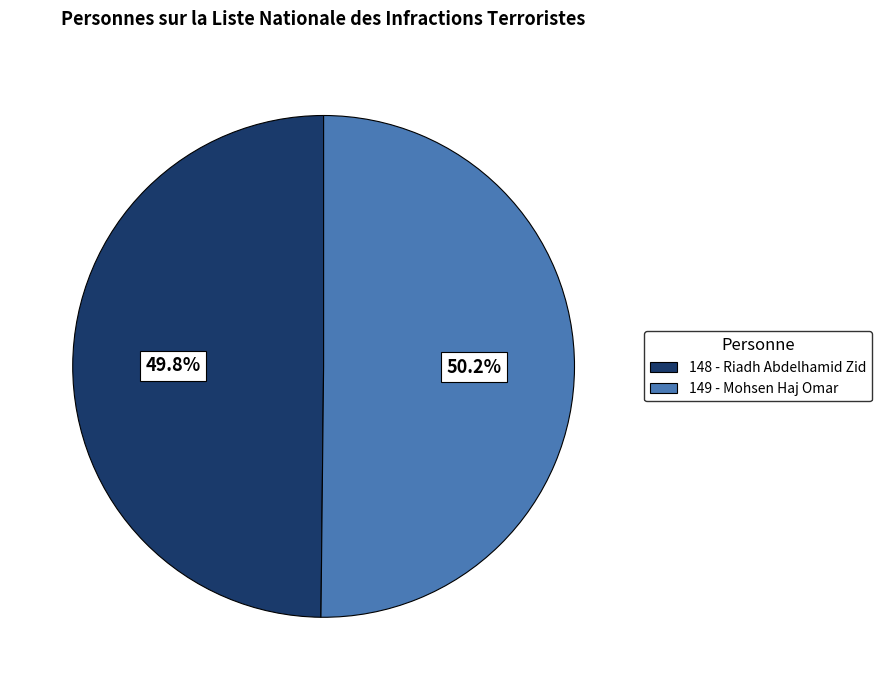

How many slices are in this pie chart?

2